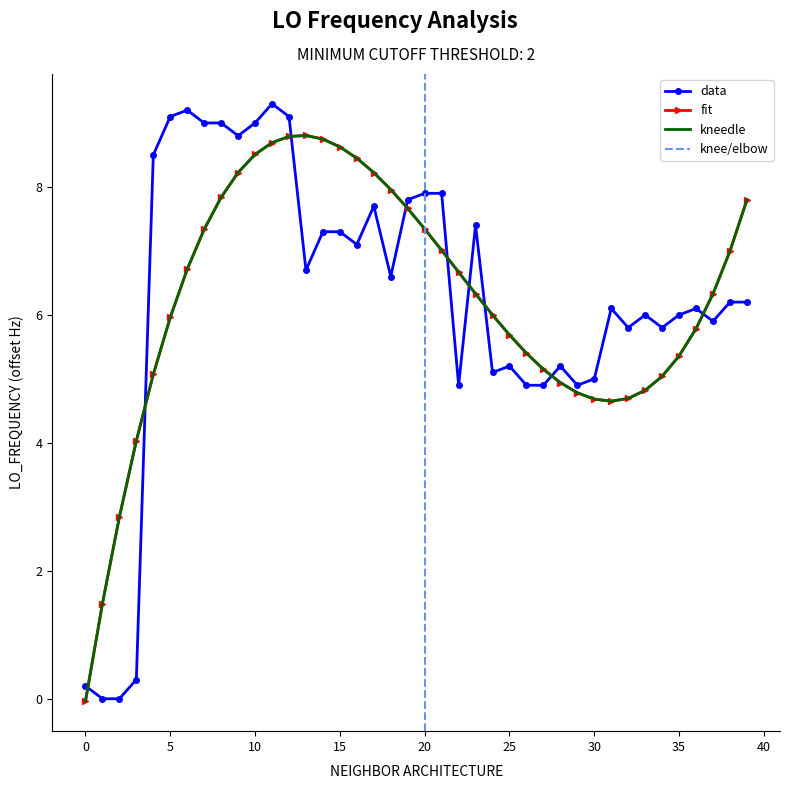

How many values exceed 6?

23